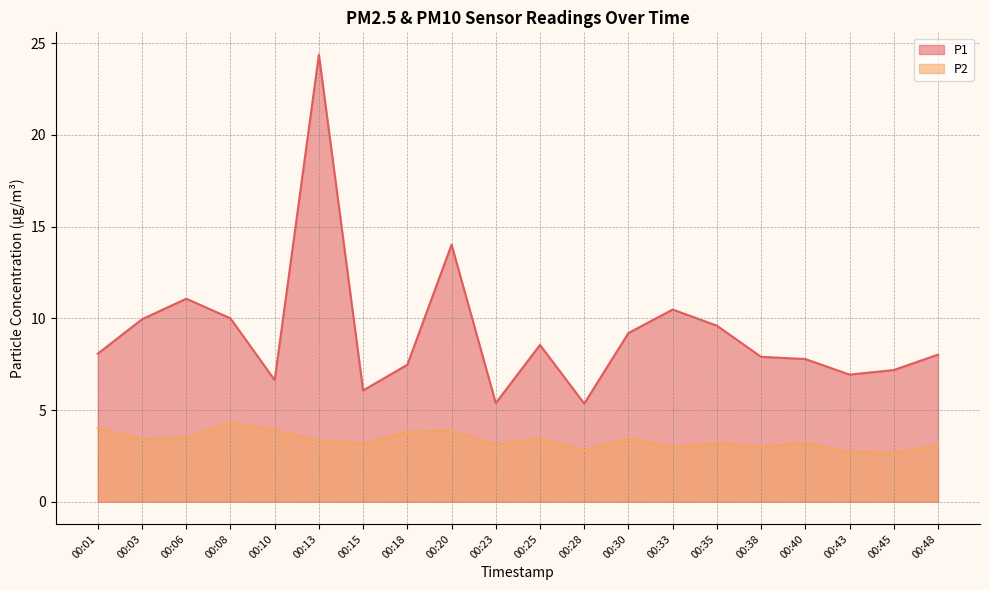

True or false: P1 and P2 intersect in this chart.

False